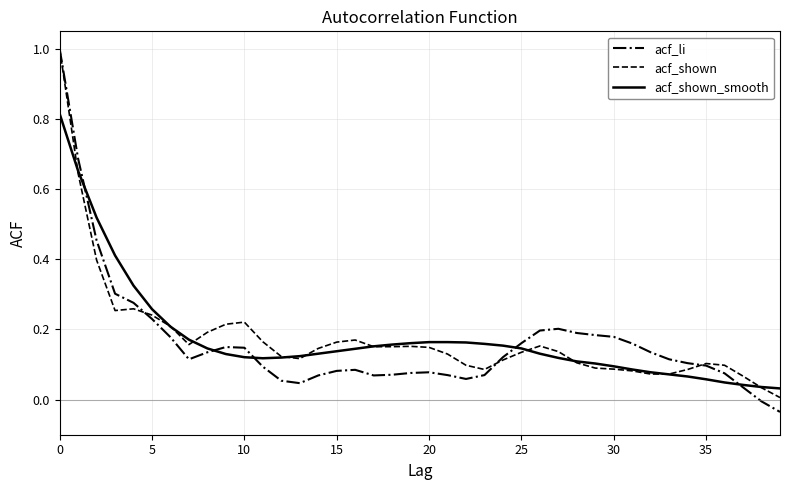

Which series has the widest spread of values?

acf_li